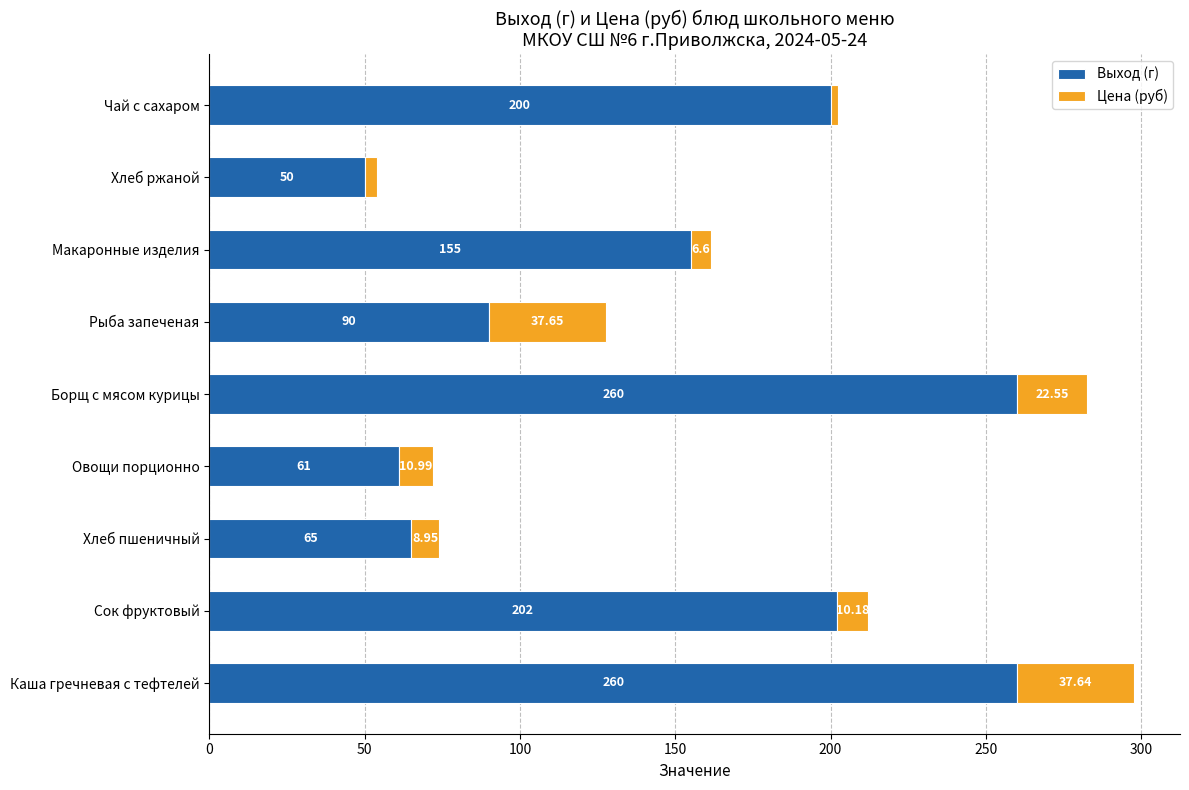

How many series are shown in this chart?

2